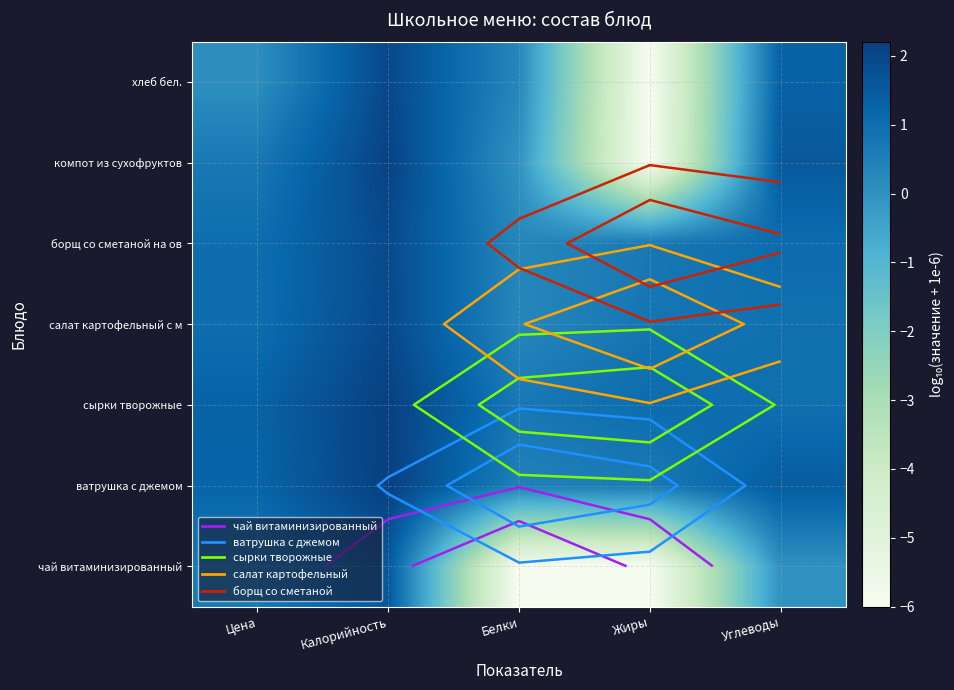

At Жиры, list the series in order from smallest to largest.

чай витаминизированный, компот из сухофруктов, хлеб бел., ватрушка с джемом, борщ со сметаной на ов, салат картофельный с м, сырки творожные